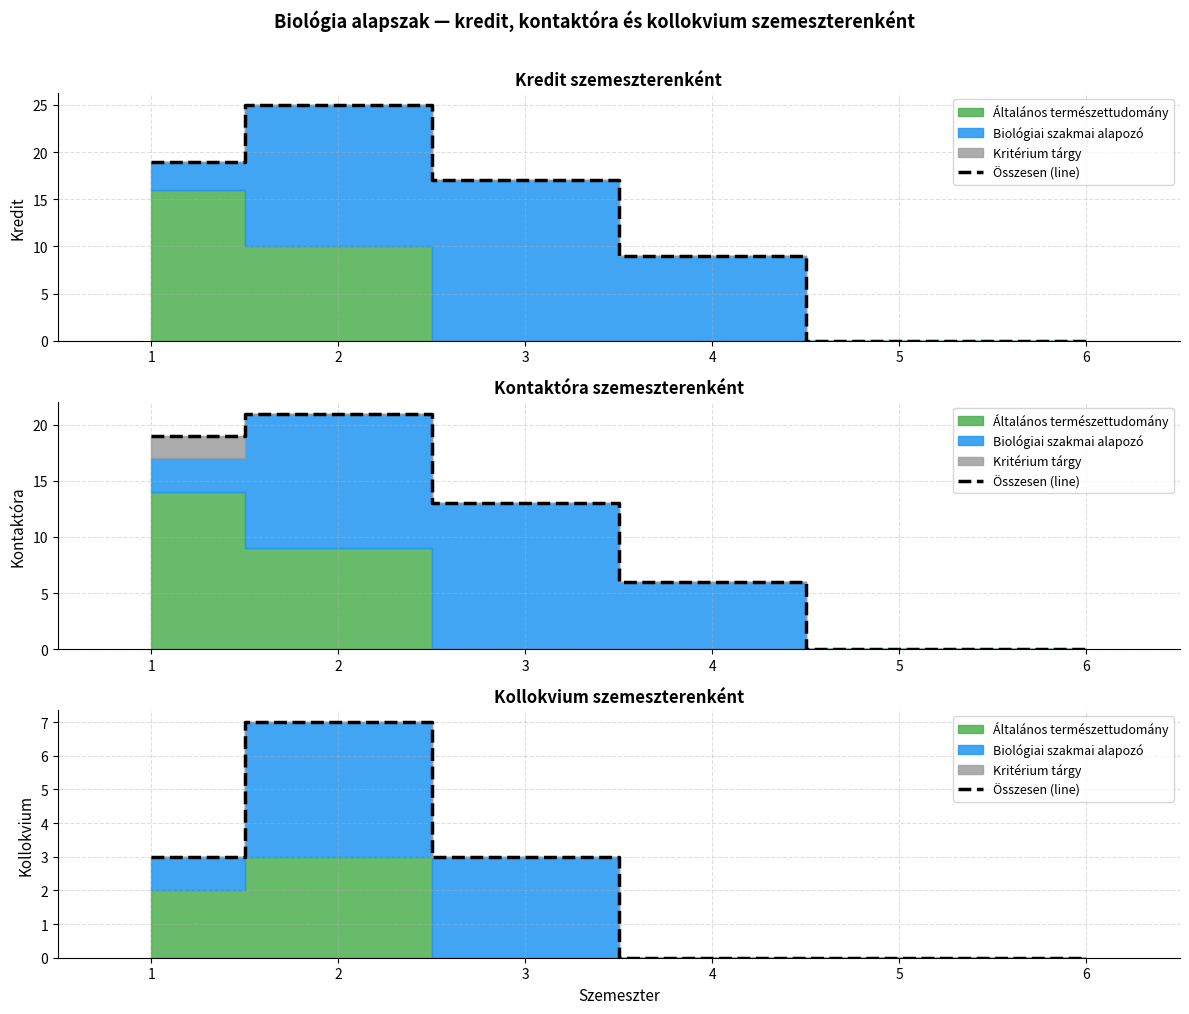

At which category does the chart reach its peak across all series?

2